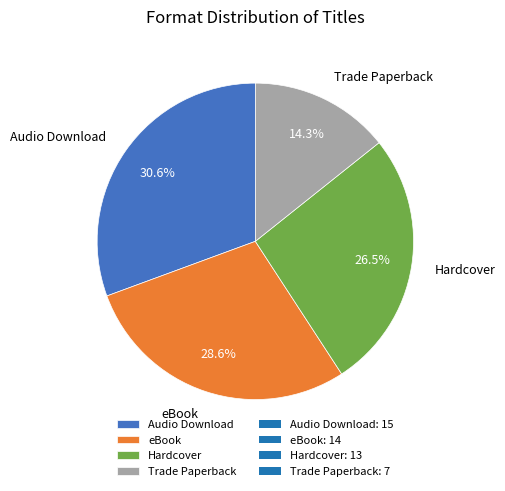

Count the number of slices in the pie.

4